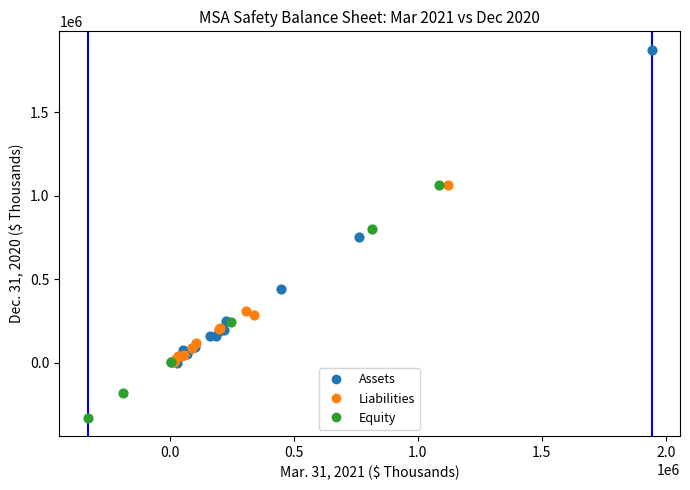

Which series contains the lowest Y value?

Equity